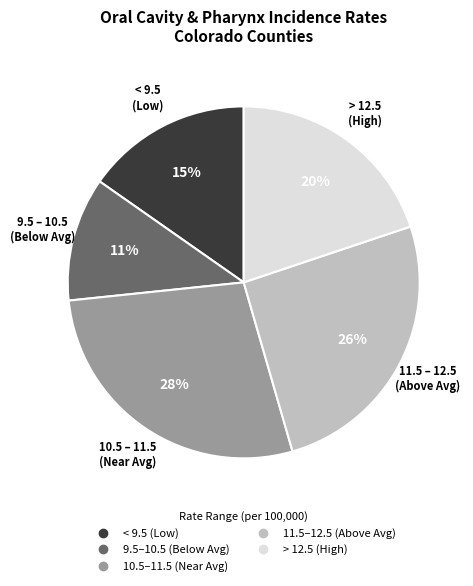

To the nearest percent, what is the average slice percentage?

20%